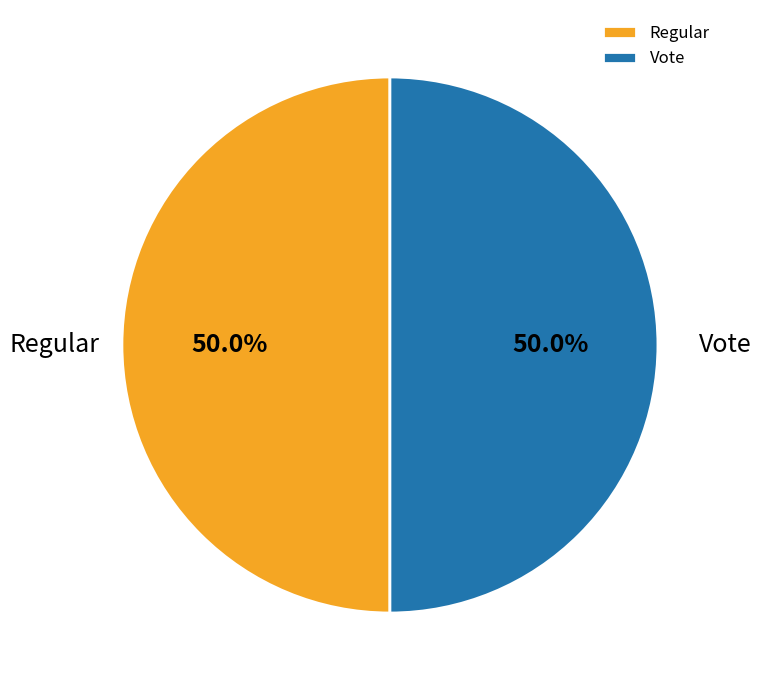

True or false: Regular accounts for 1% of the total.

False